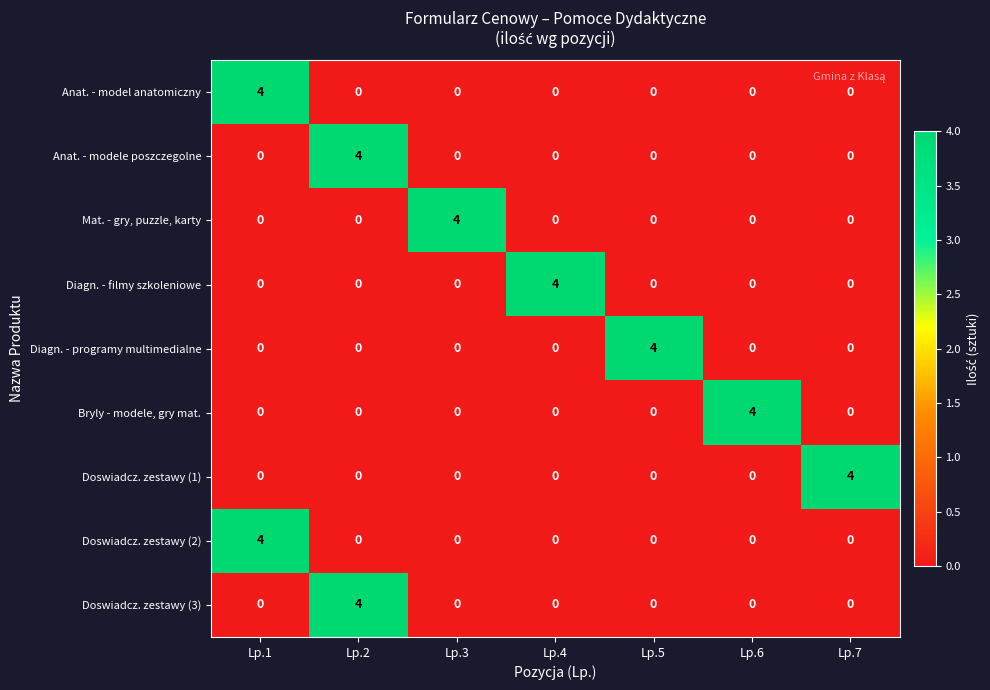

At how many categories does at least one series exceed 1?

7